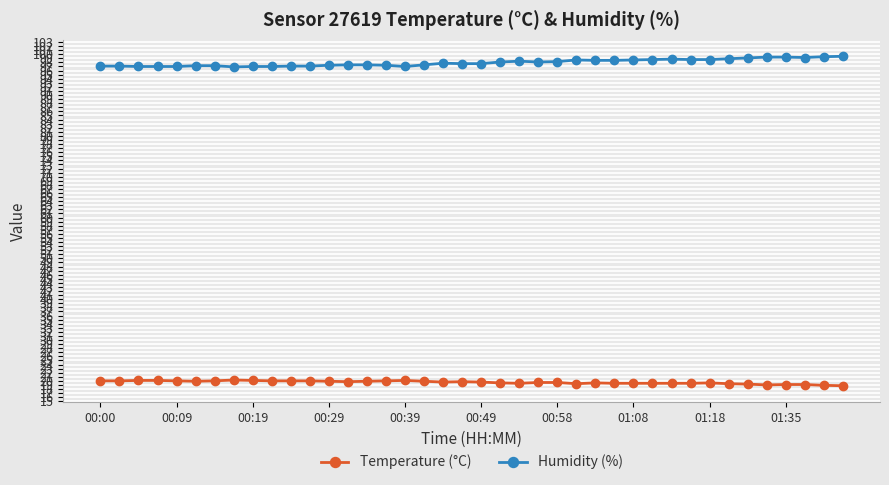

At how many categories does at least one series exceed 38?

40